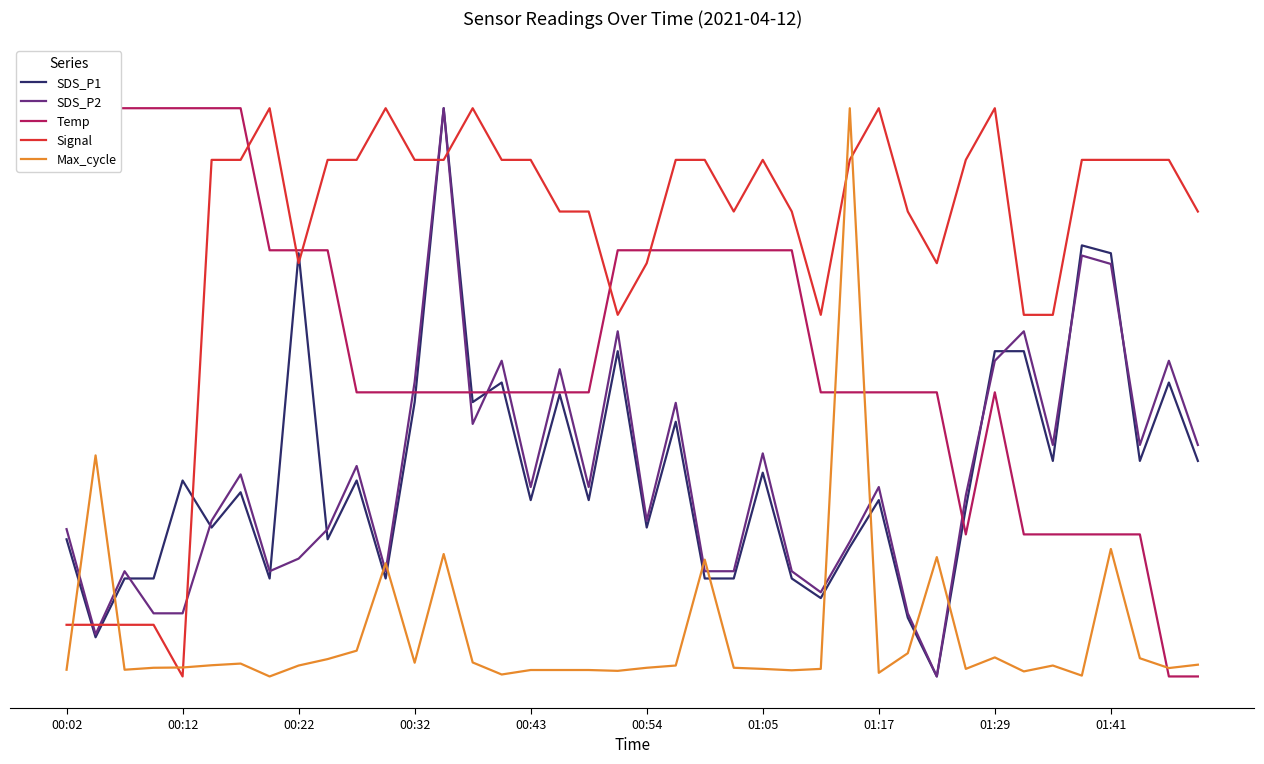

What are all the series names shown in the legend?

SDS_P1, SDS_P2, Temp, Signal, Max_cycle